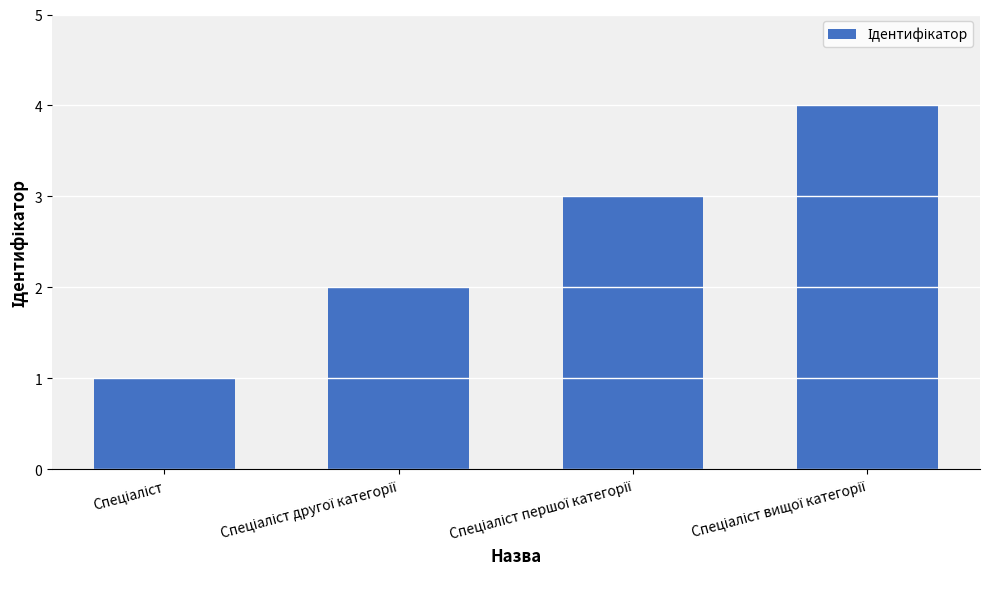

What is the maximum value shown in the chart?

4